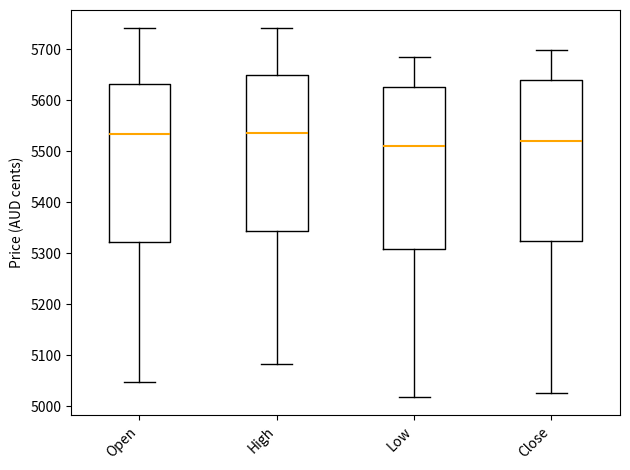

Where does the median line of the box for High sit on the y-axis? The values are not printed on the chart, so give them approximately, as read against the axis.

5540